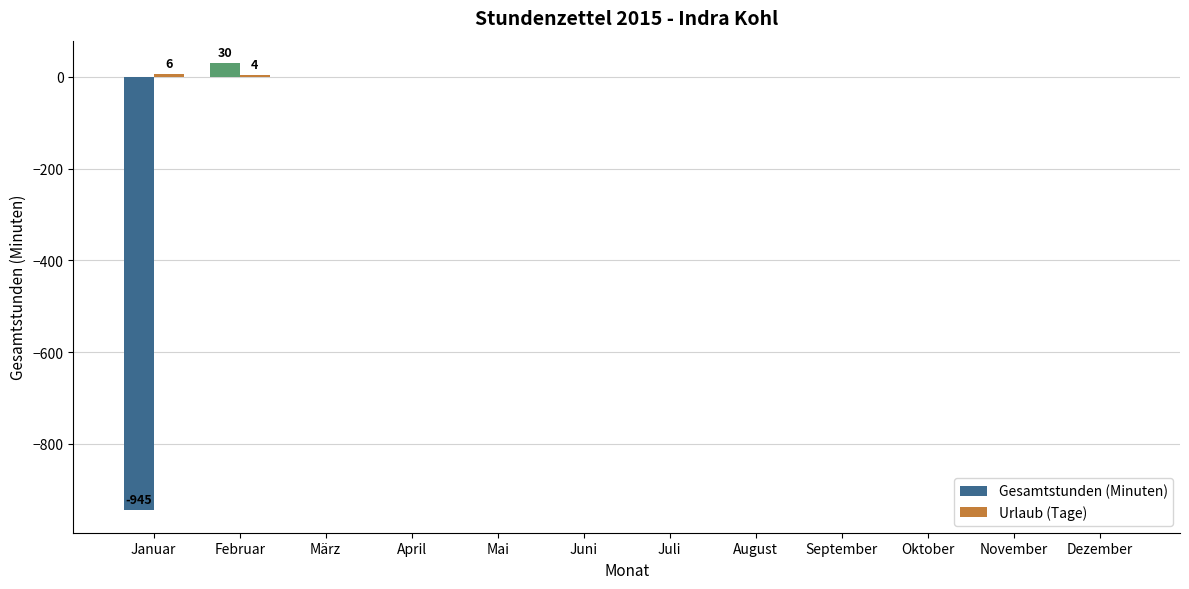

Where does the Gesamtstunden (Minuten) series first go above 0?

Februar